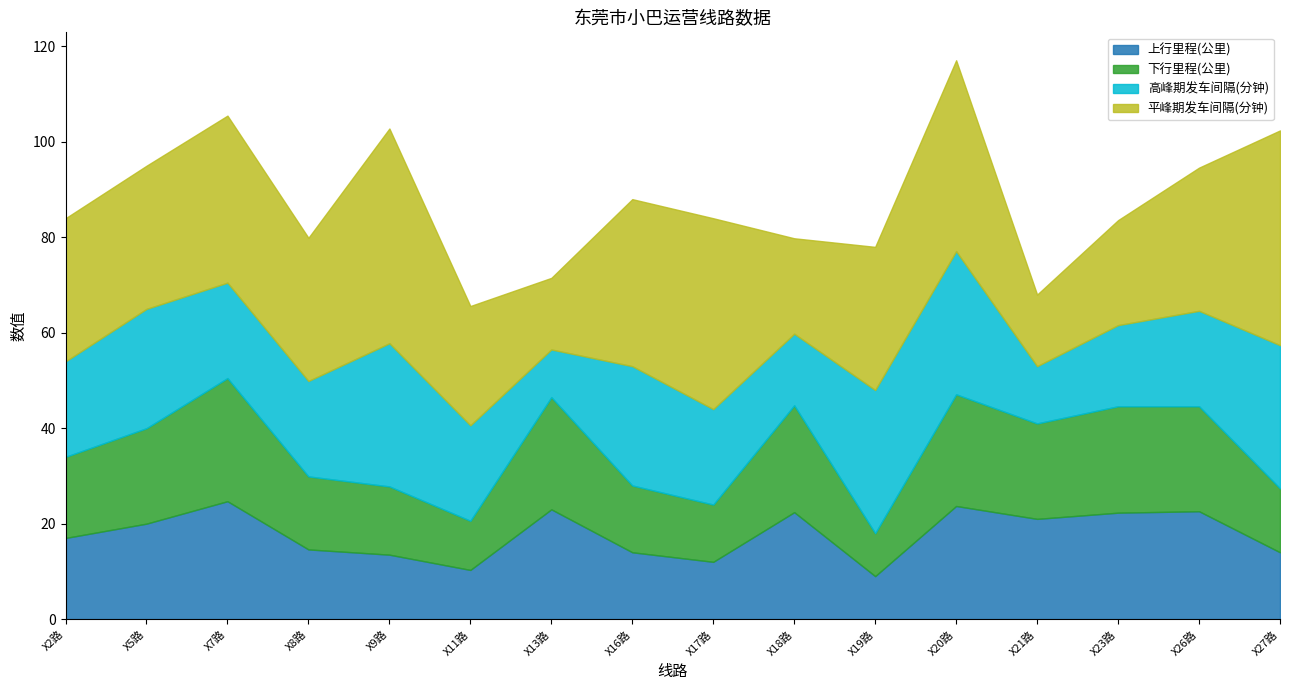

List the labels in order of 上行里程(公里) value, largest first.

X7路, X20路, X13路, X26路, X18路, X23路, X21路, X5路, X2路, X8路, X16路, X27路, X9路, X17路, X11路, X19路